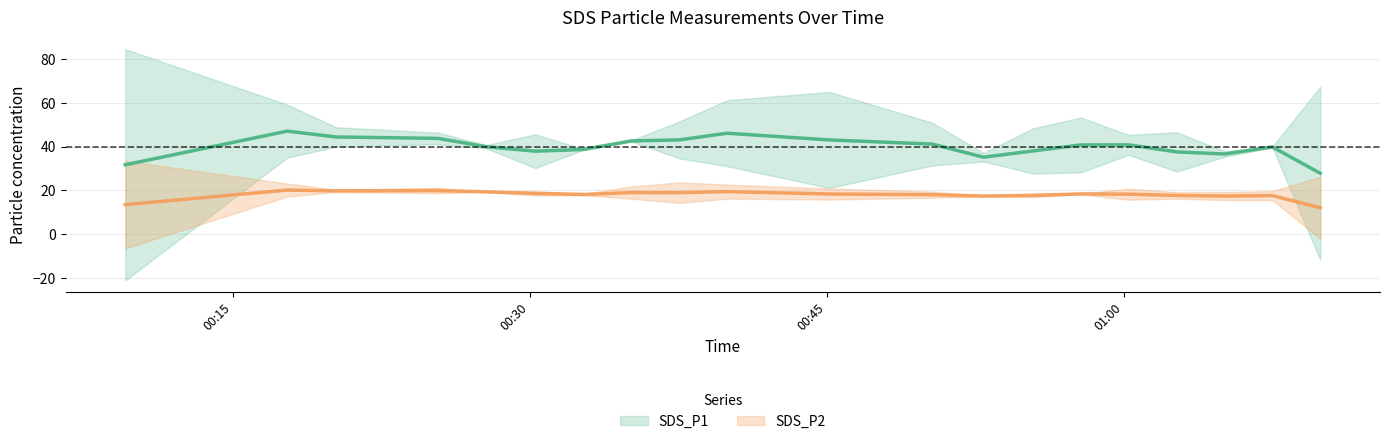

Between 2022/11/05 00:39:58 and 2022/11/05 01:00:15, which series saw the biggest shift?

SDS_P1